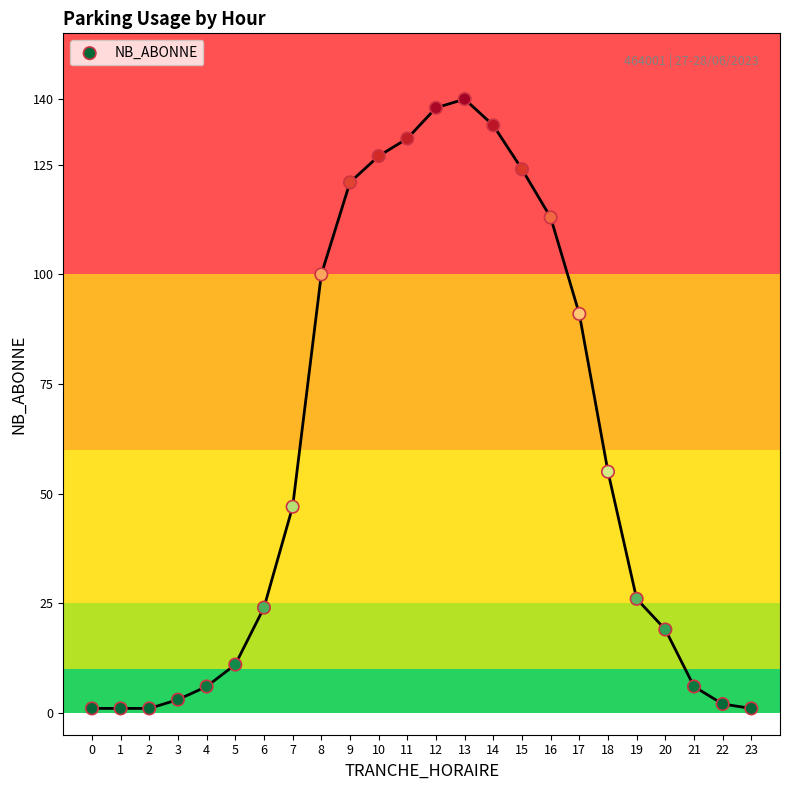

What Y value in the scatter plot is closest to 70?

55